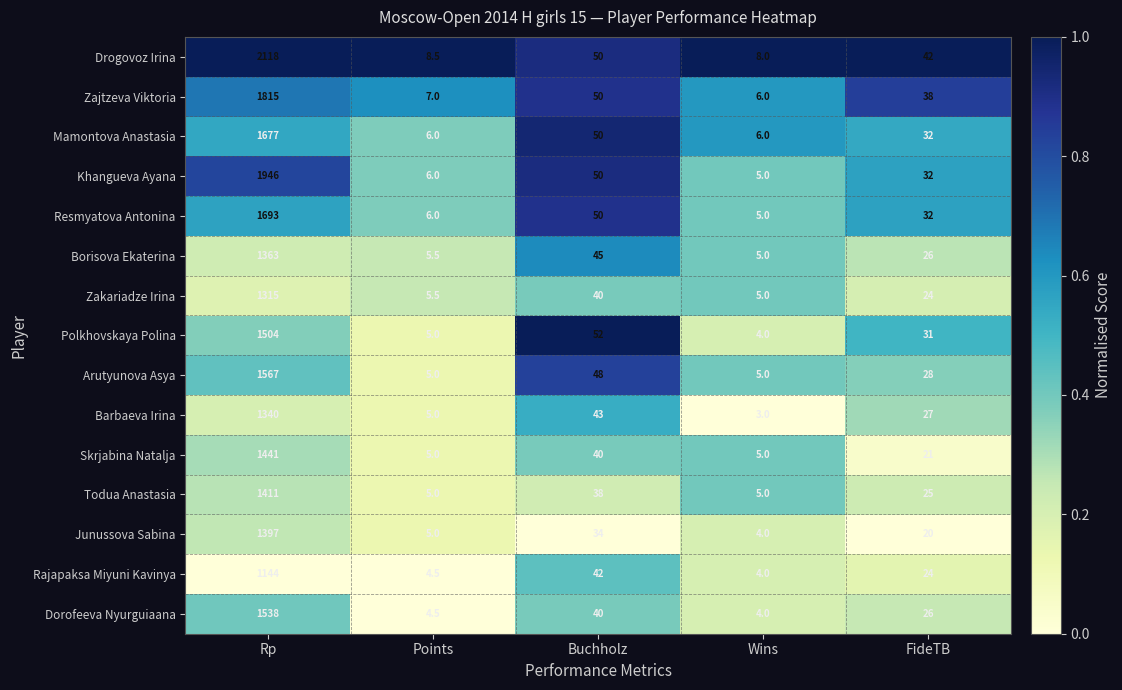

At which label is Polkhovskaya Polina closest to 754?

Buchholz